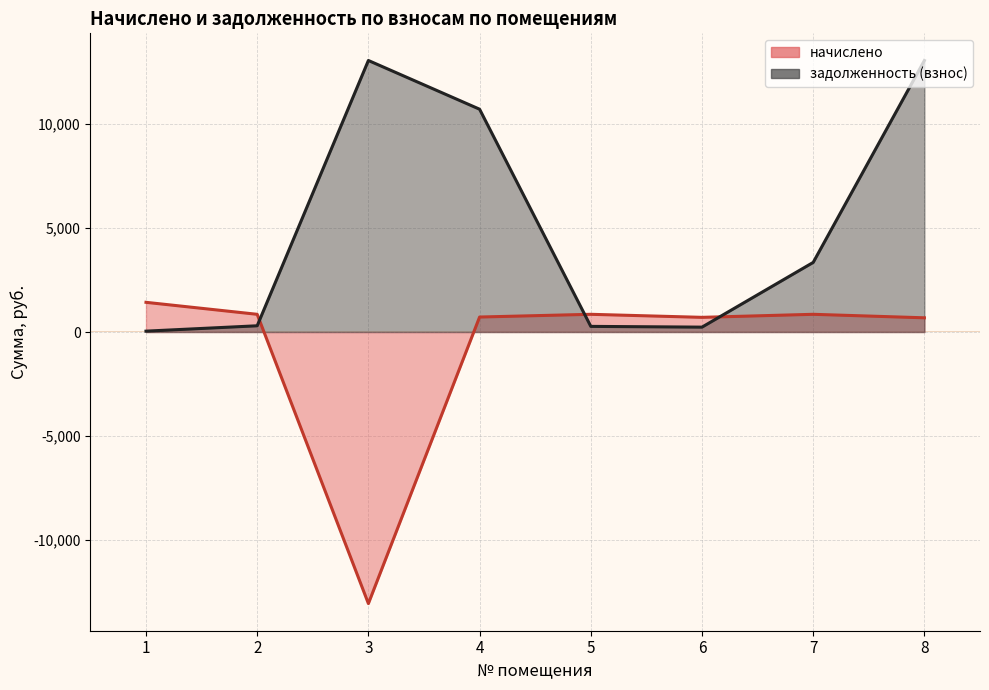

Which has a higher value, 6 or 8?

6